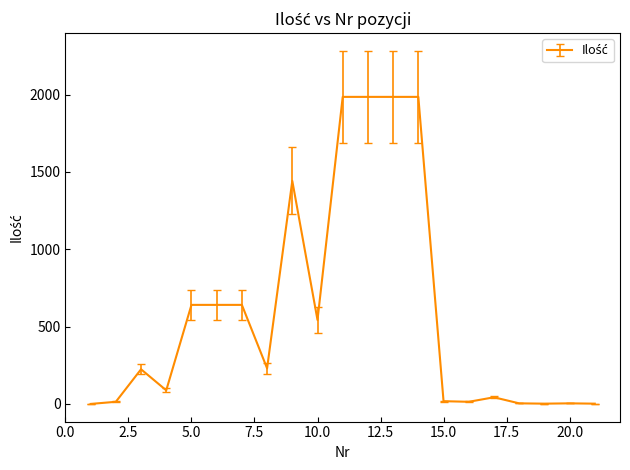

What is the smallest value displayed?

0.3